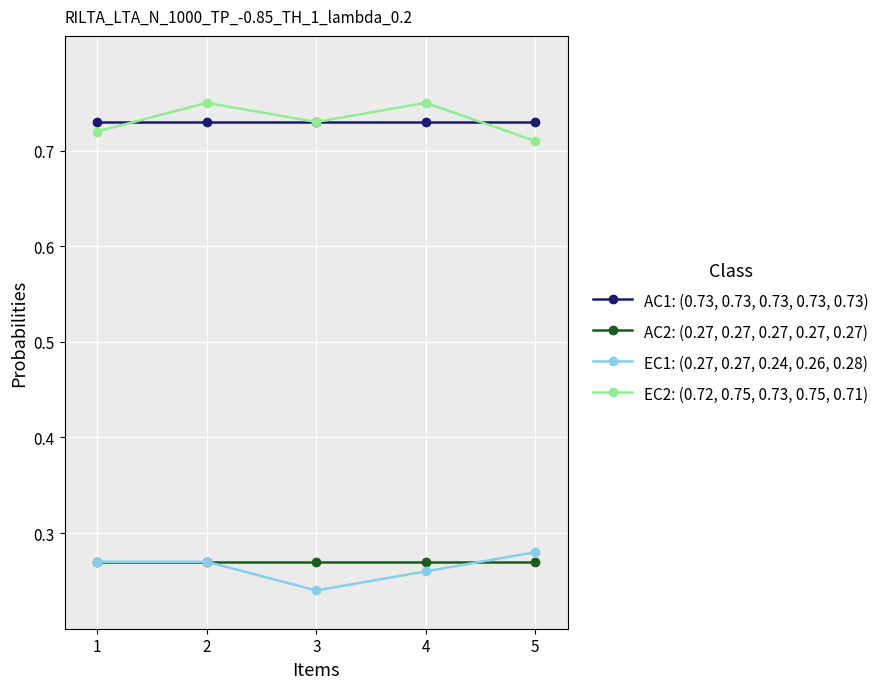

At how many categories does at least one series exceed 0?

5